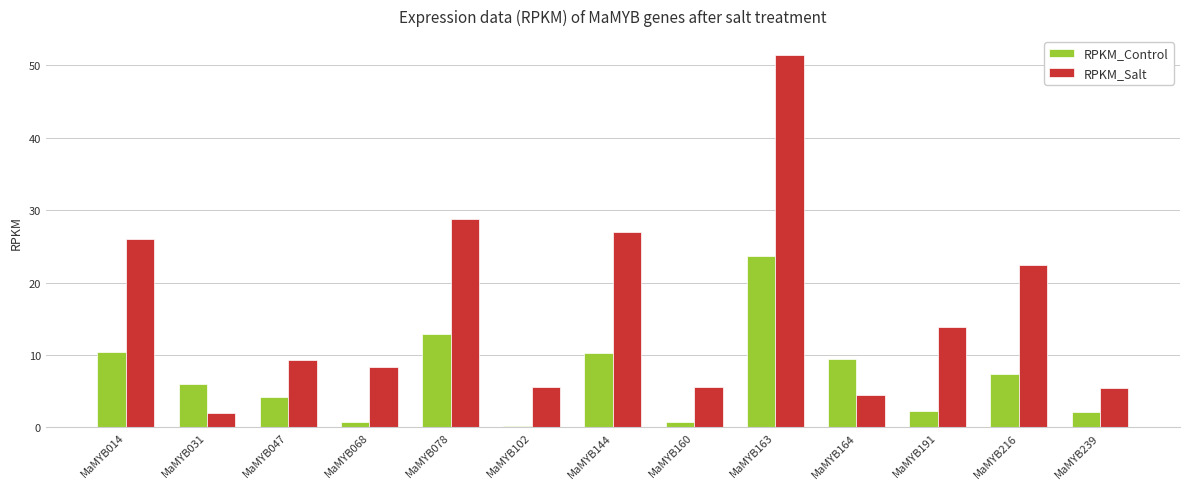

What are all the series names shown in the legend?

RPKM_Control, RPKM_Salt